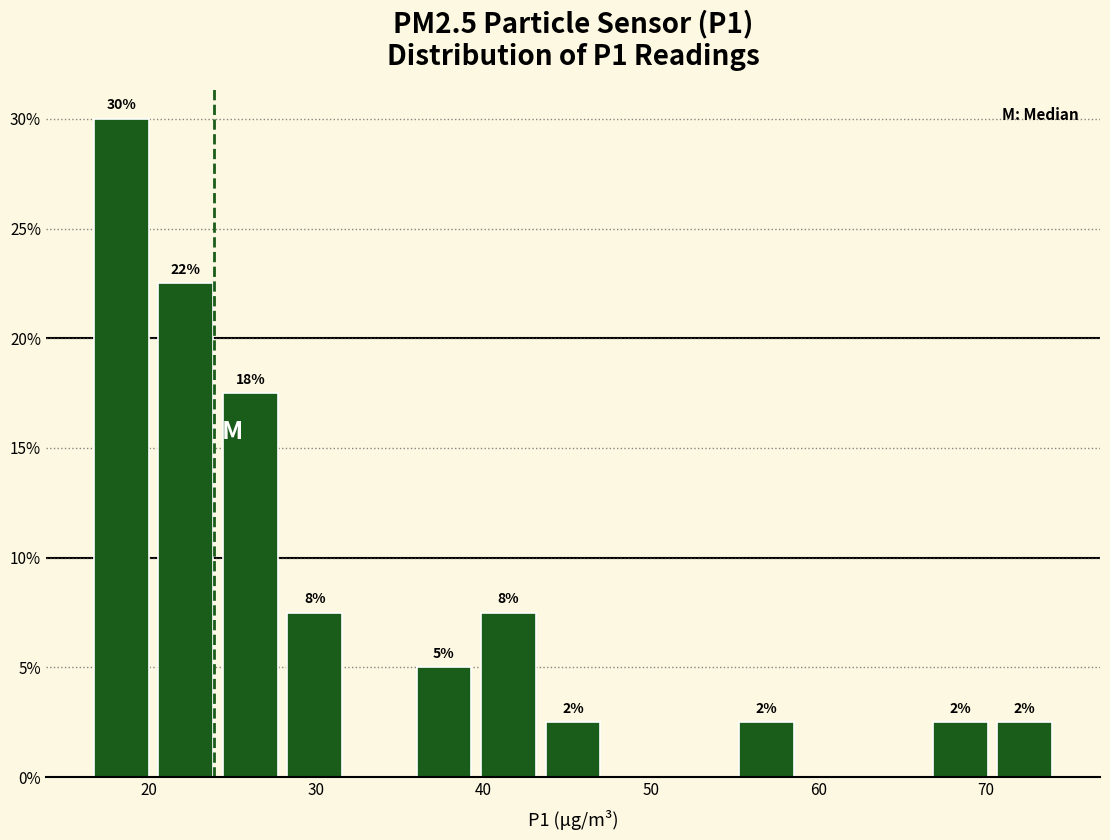

Around what value on the x-axis is the tallest bar? Give the approximate position of its centre, as read against the axis.

18